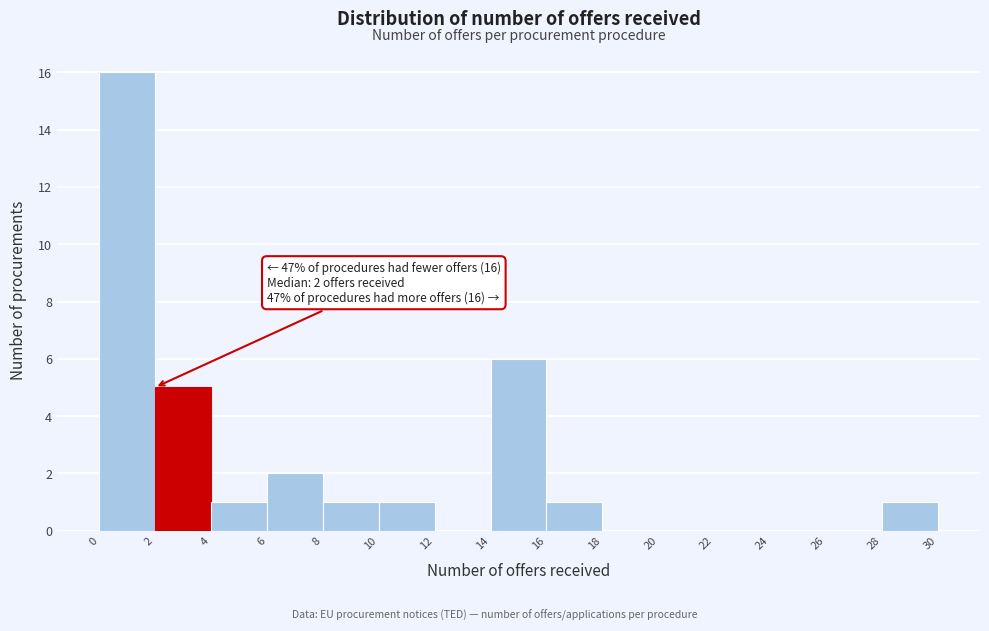

Over which range of the x-axis is the bar tallest?

0 to 2